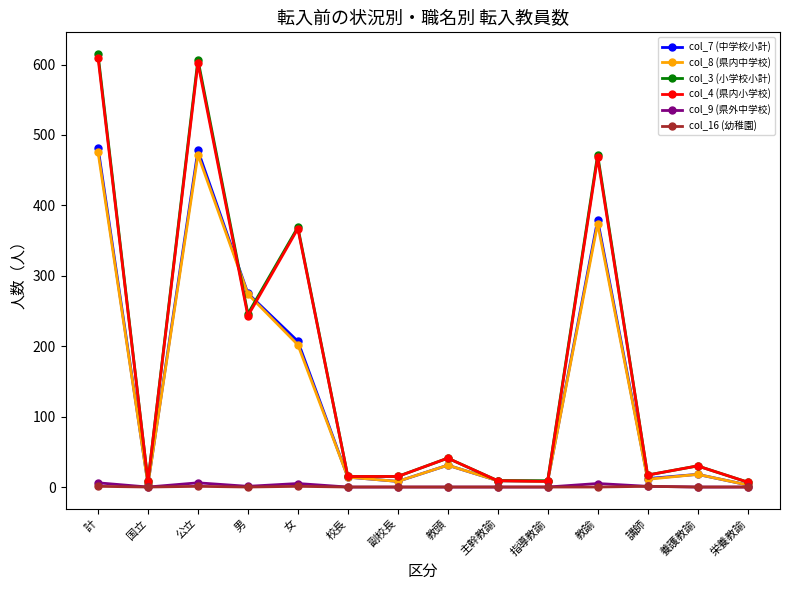

What is the value of the col_7 (中学校小計) point at the 3rd from the left?

478